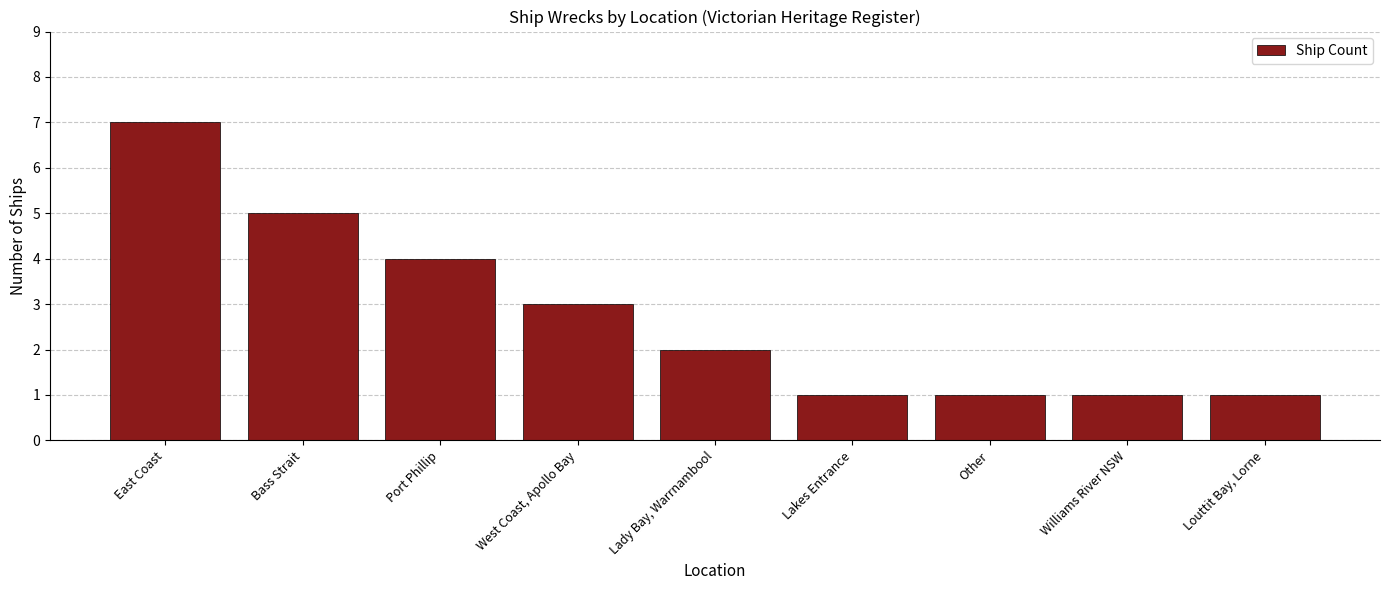

True or false: the data shows 1 at Louttit Bay, Lorne.

True